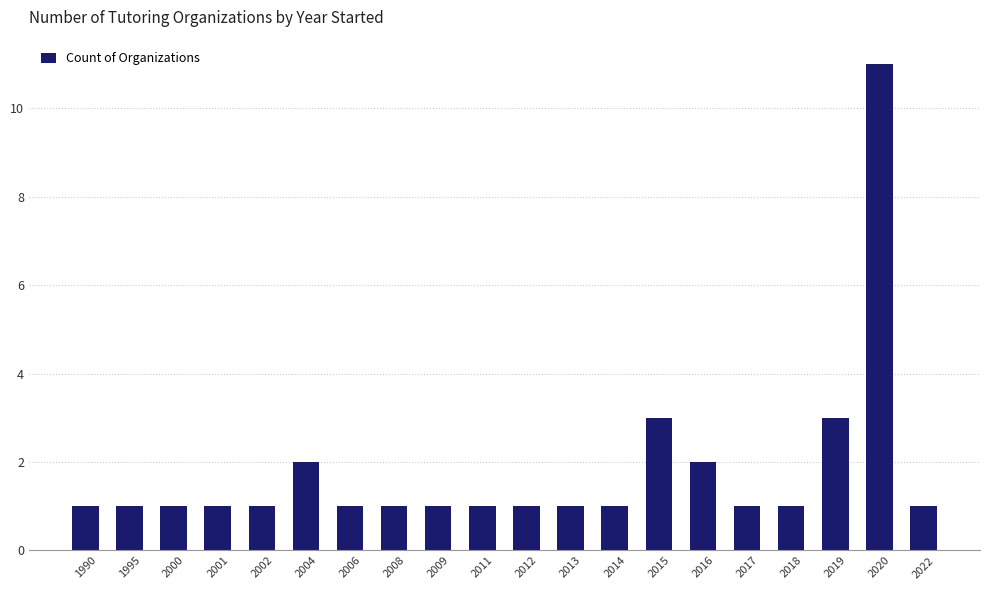

How many distinct data groups are displayed?

1